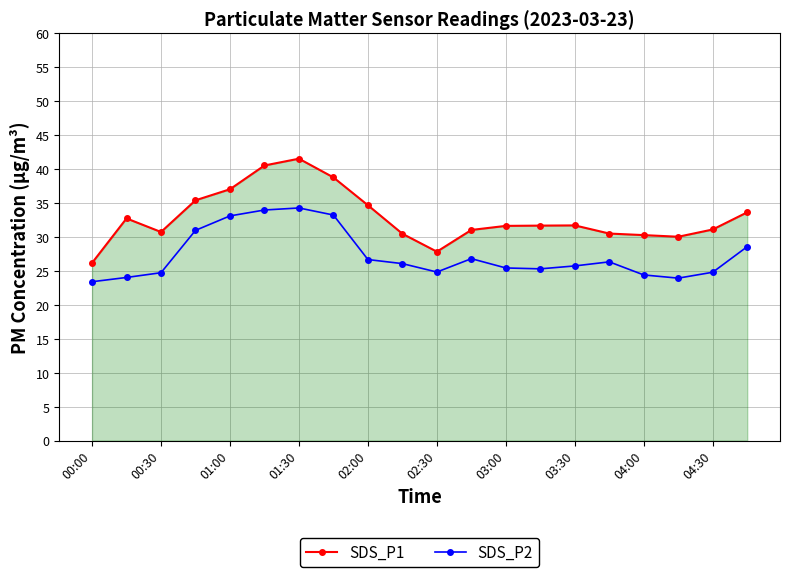

Which series has the largest total across all categories?

SDS_P1